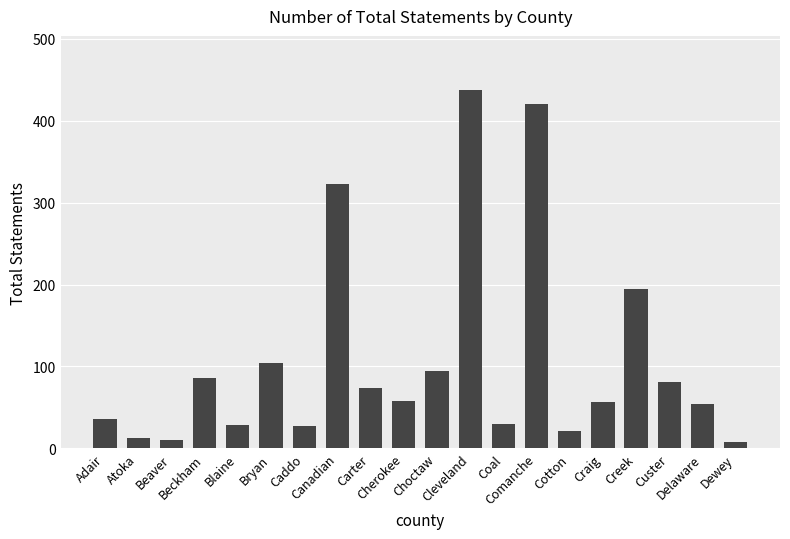

Is it true that the value at Creek is 194?

True